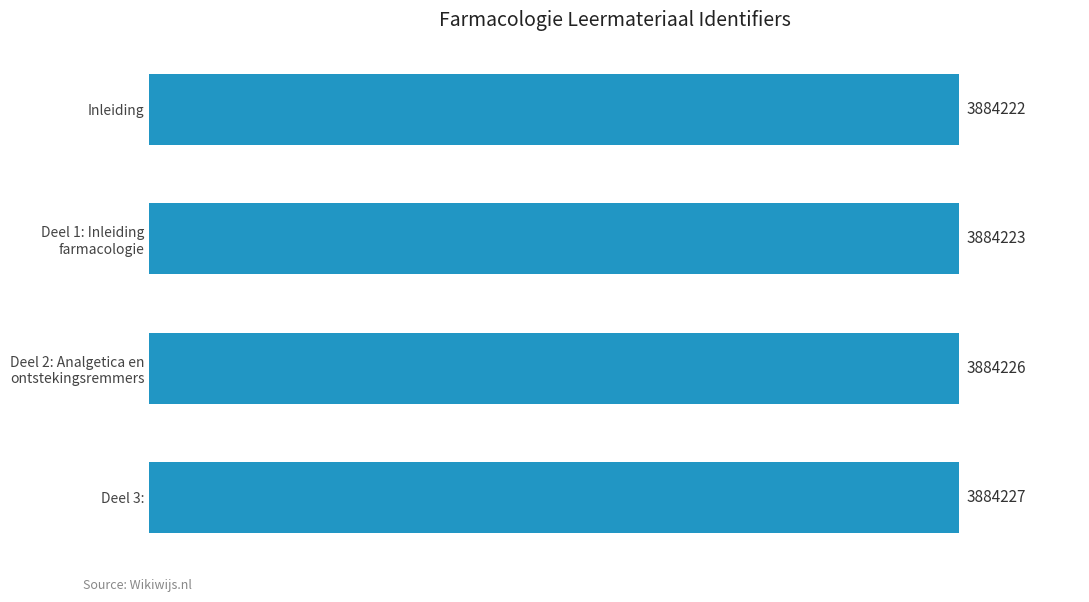

List the labels in order of value, smallest first.

Inleiding, Deel 1: Inleiding
farmacologie, Deel 2: Analgetica en
ontstekingsremmers, Deel 3: